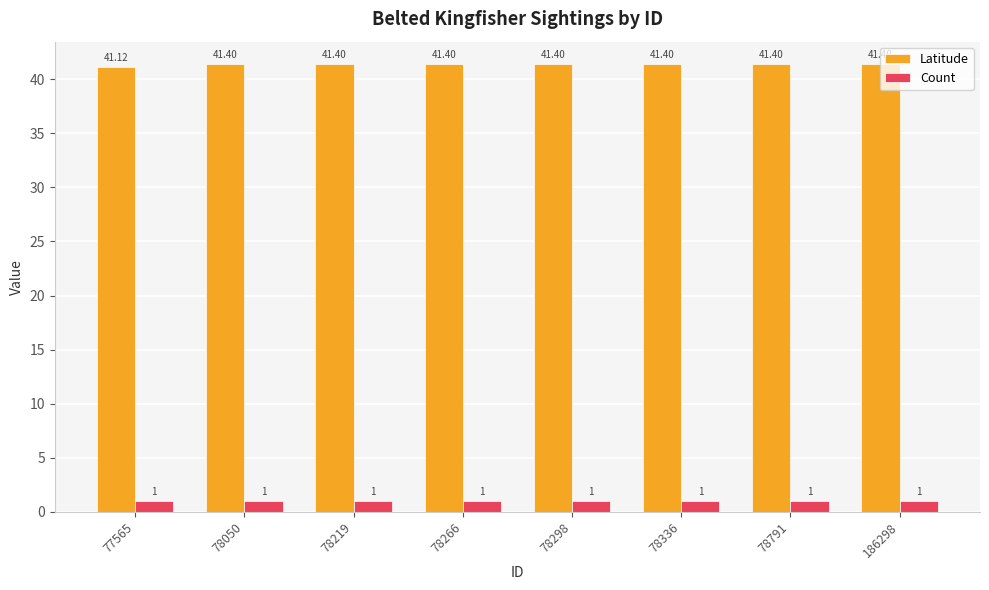

What is the sum of all Latitude values?

330.9